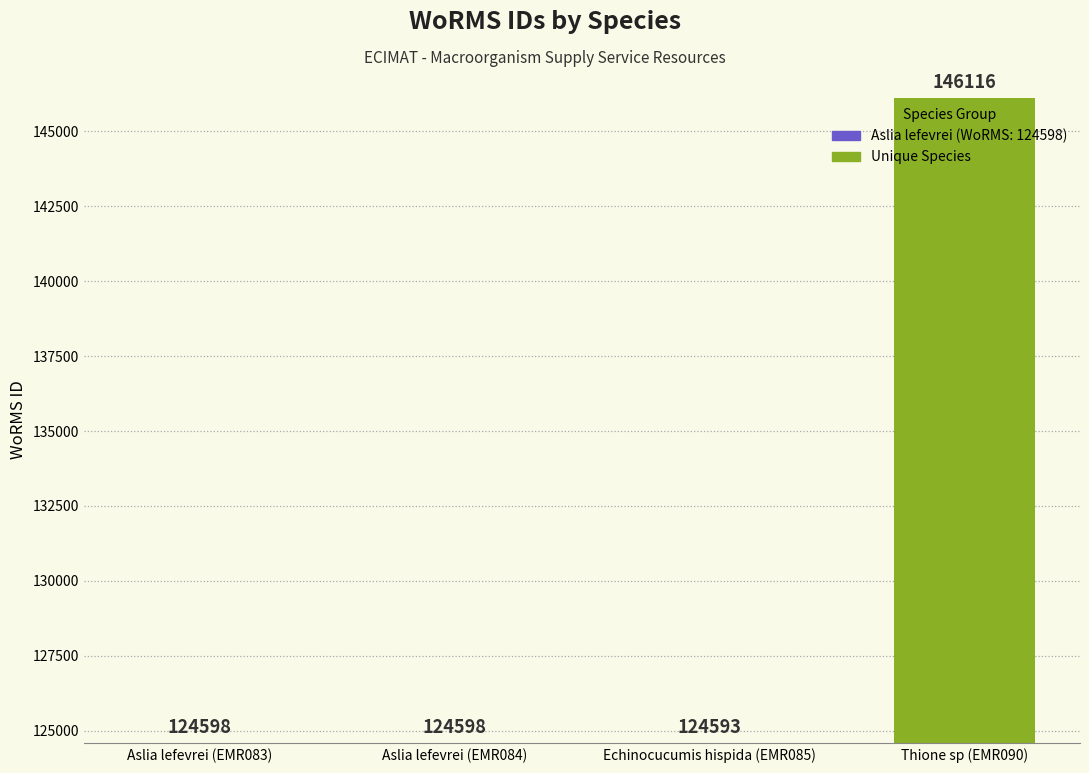

Which has a higher value, Echinocucumis hispida (EMR085) or Aslia lefevrei (EMR083)?

Aslia lefevrei (EMR083)